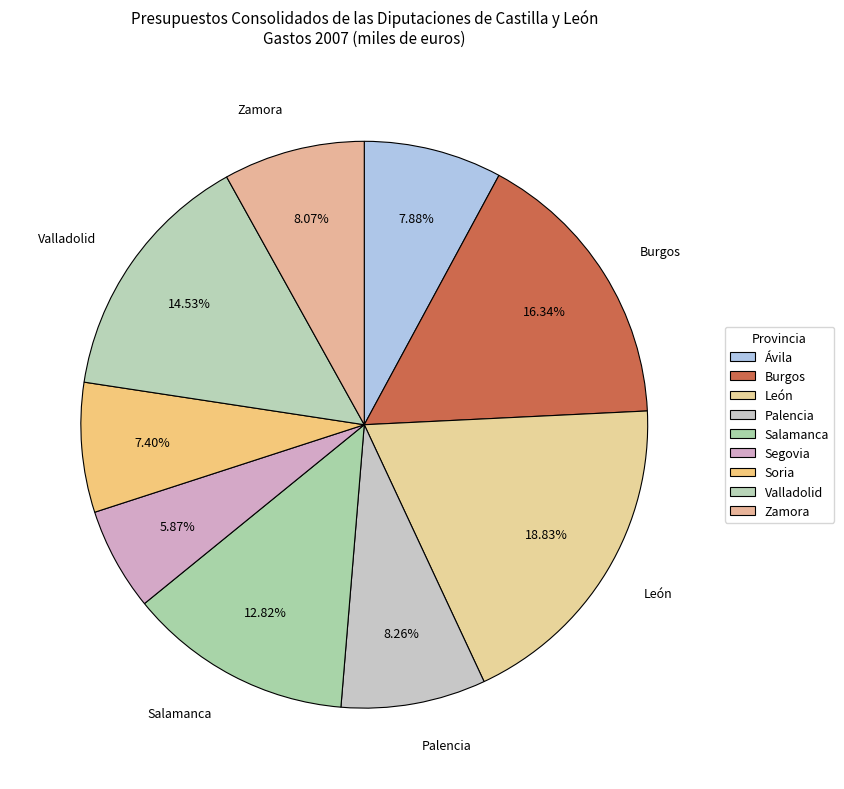

To the nearest percent, what percentage of the pie is Salamanca?

13%